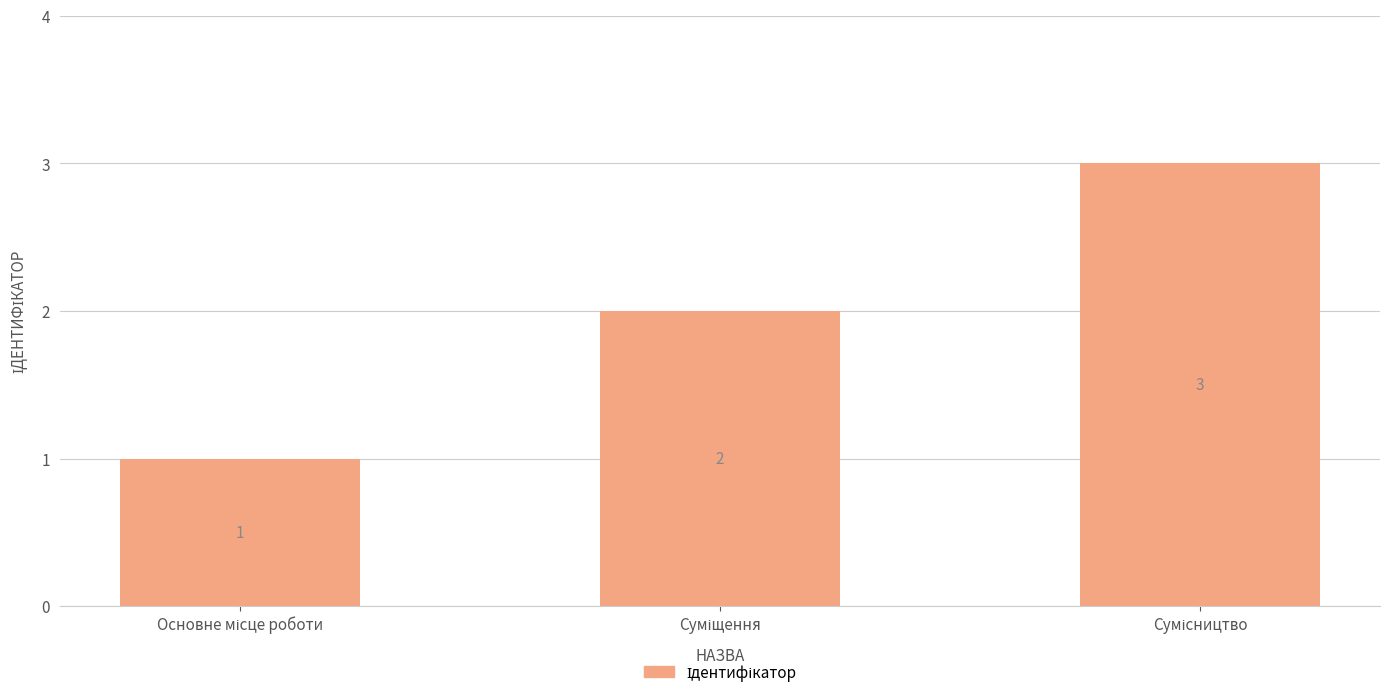

What is the minimum value shown in the chart?

1